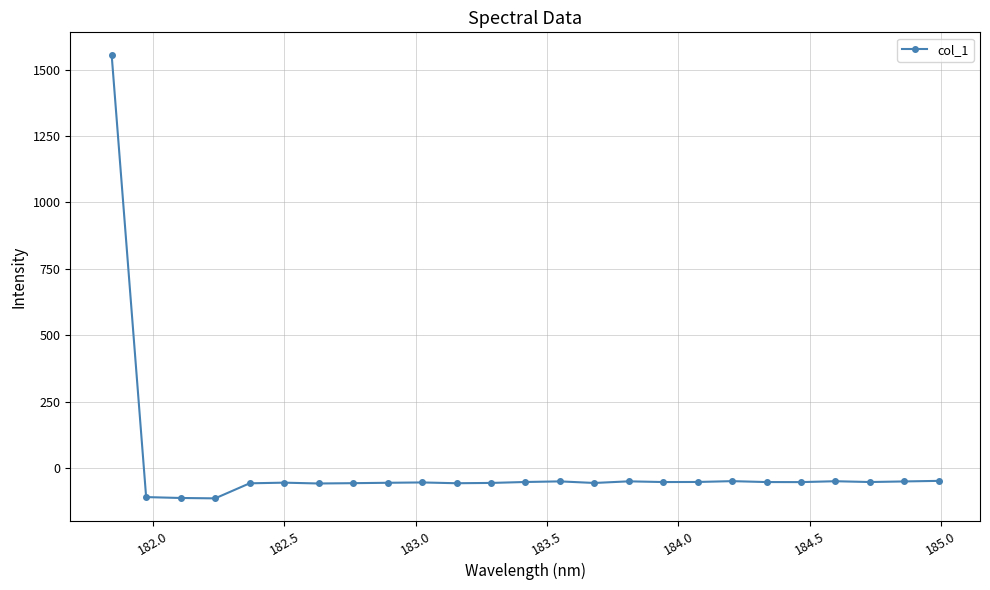

What is the maximum value shown in the chart?

1557.0